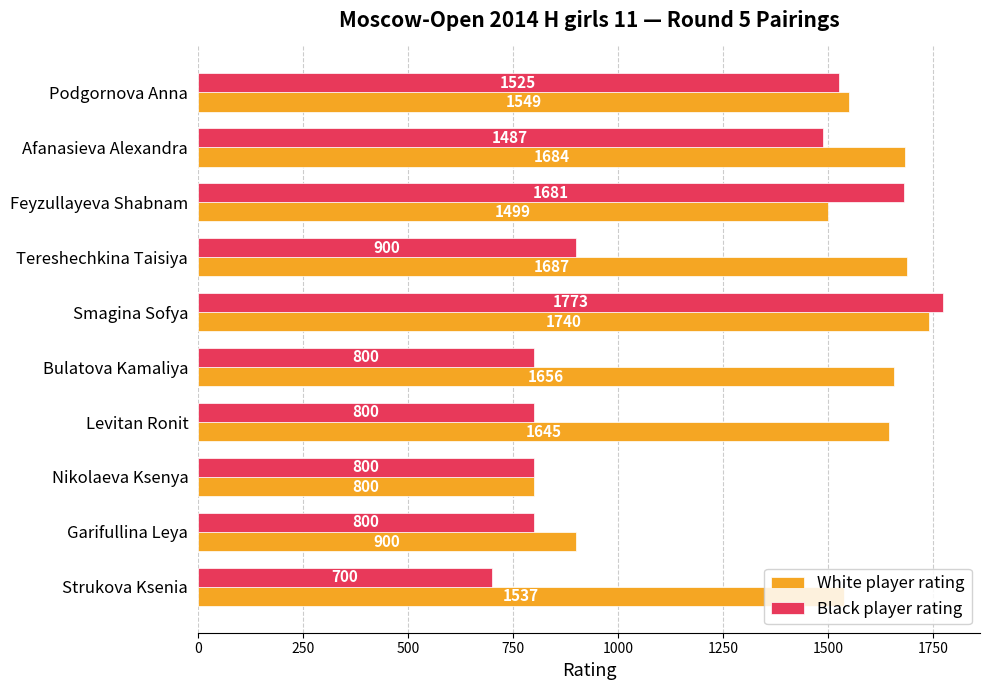

How many series are shown in this chart?

2